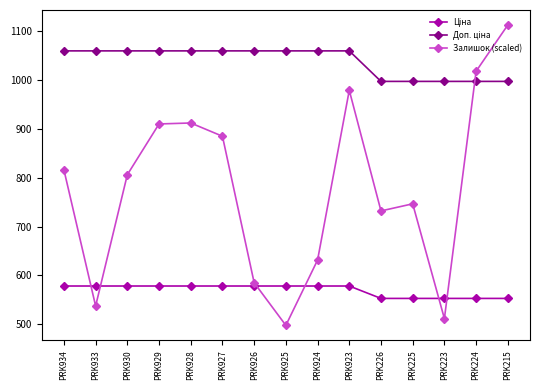

Between PRK930 and PRK923, which series saw the biggest shift?

Залишок (scaled)